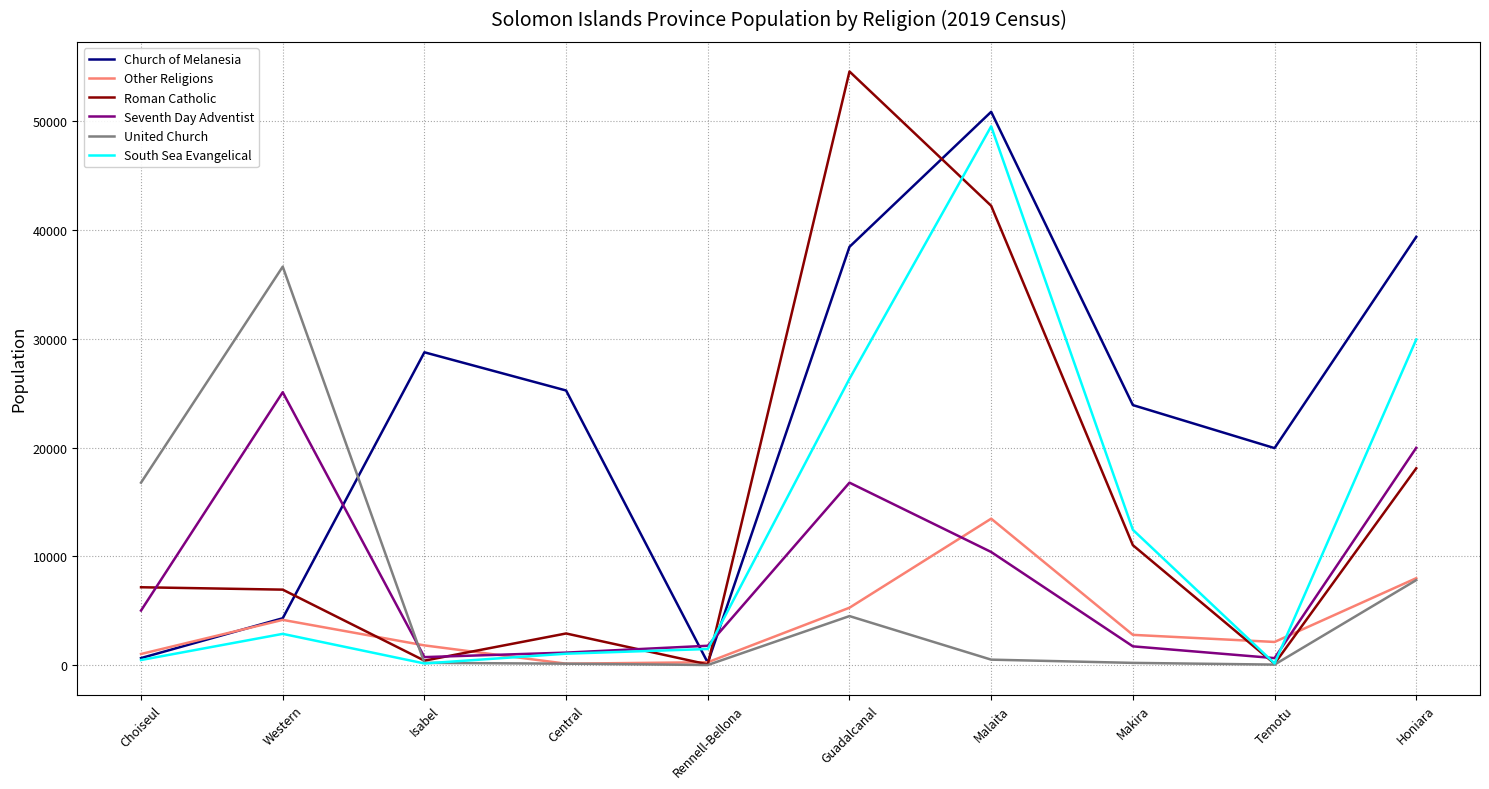

In United Church, how many points are lower than both neighbors (excluding endpoints)?

2